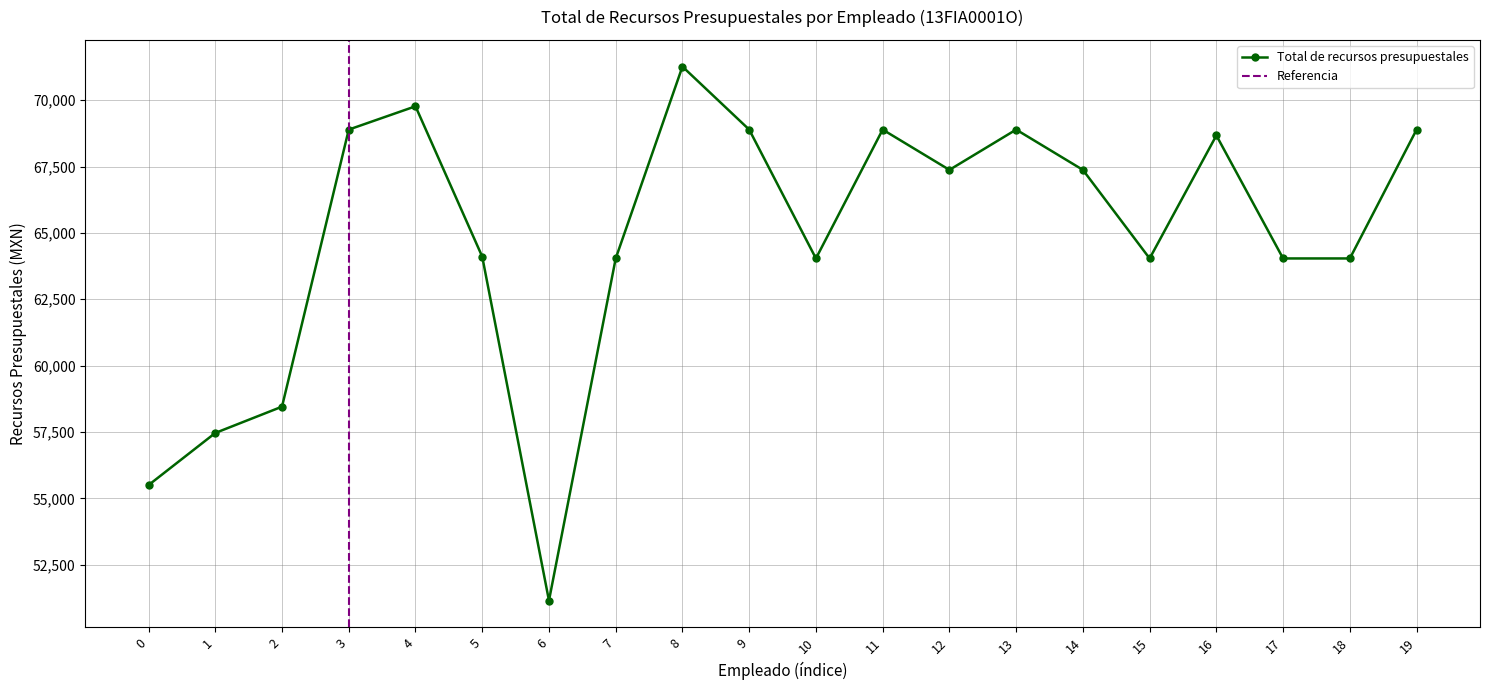

Count the number of categories in the chart.

20